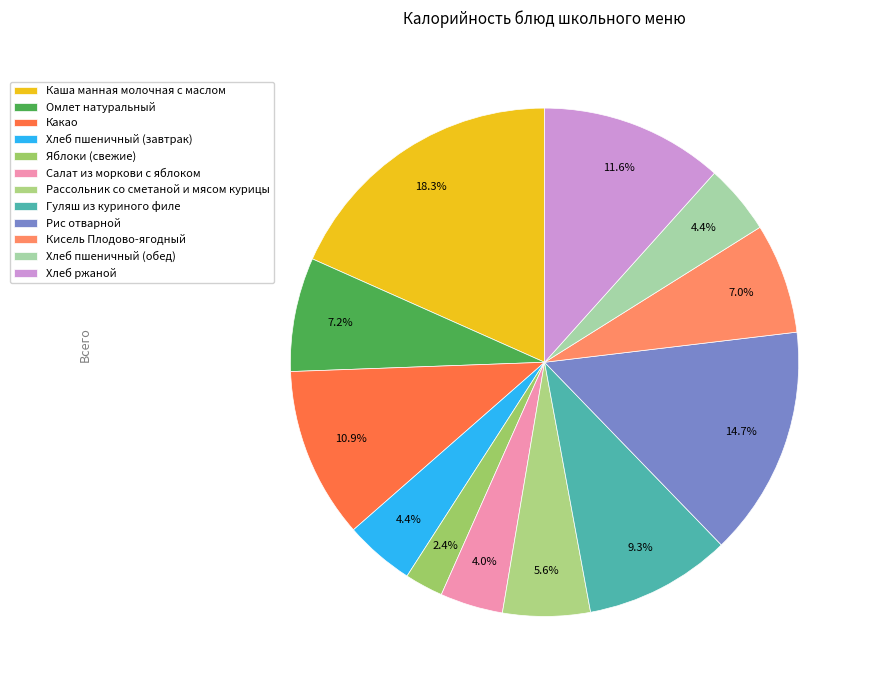

The Хлеб пшеничный (завтрак) slice represents 4% of the pie. True or false?

True